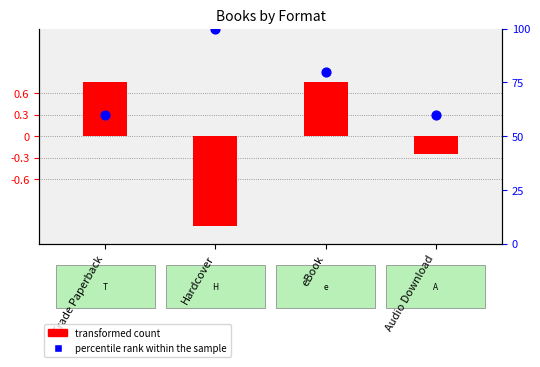

What is the total value across all series at Audio Download?

59.8